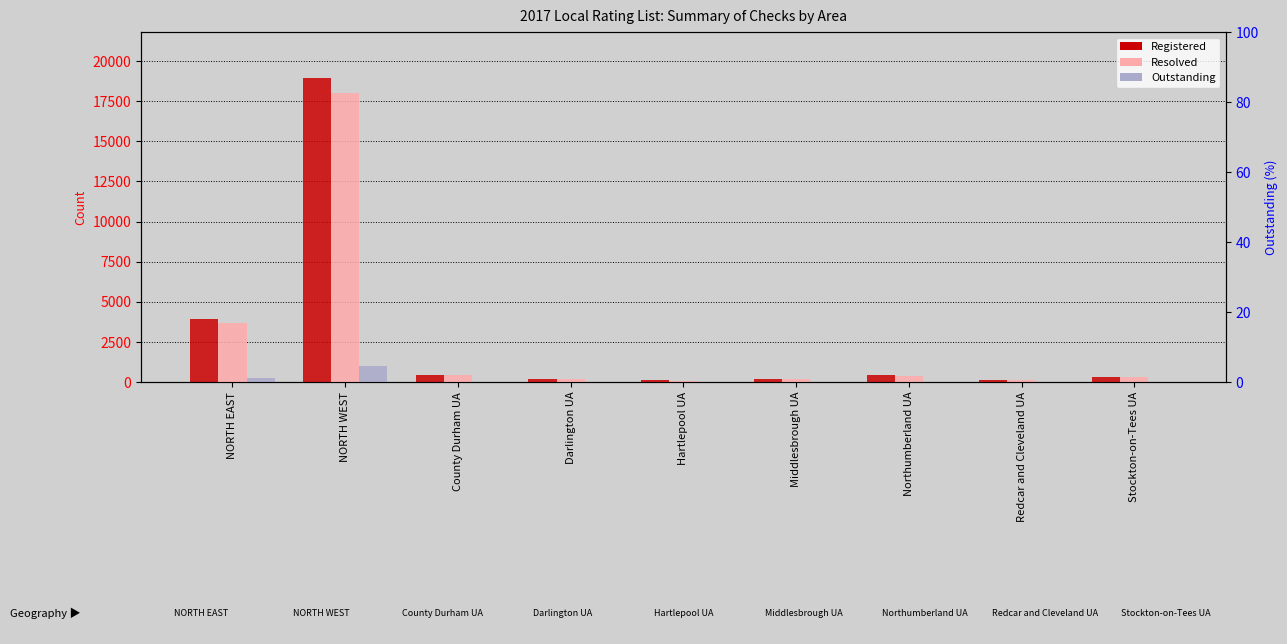

At NORTH WEST, list the series in order from largest to smallest.

Registered, Resolved, Outstanding